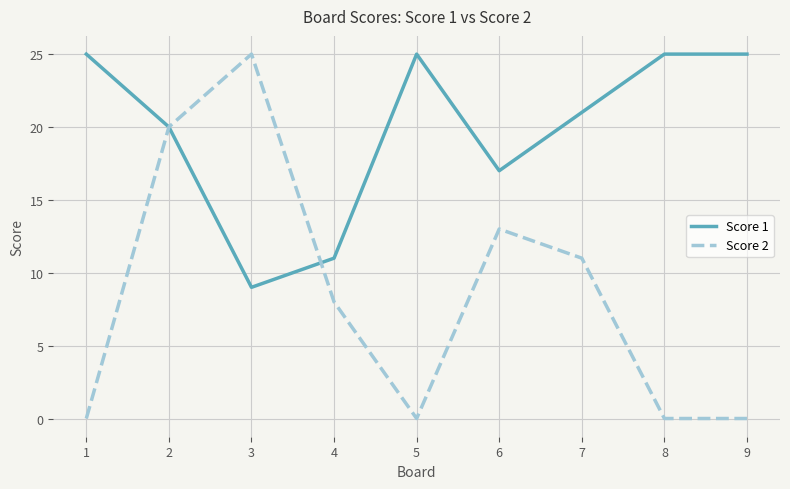

Which series has the widest spread of values?

Score 2